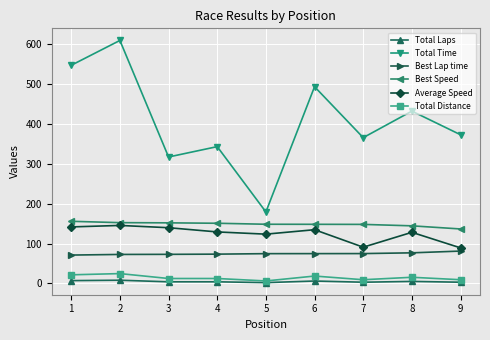

True or false: Best Lap time and Total Distance cross at least once.

False